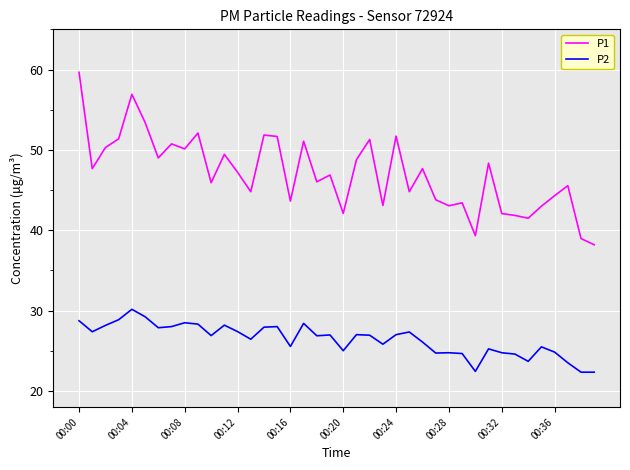

What is the lowest value of the P1 series?

38.2